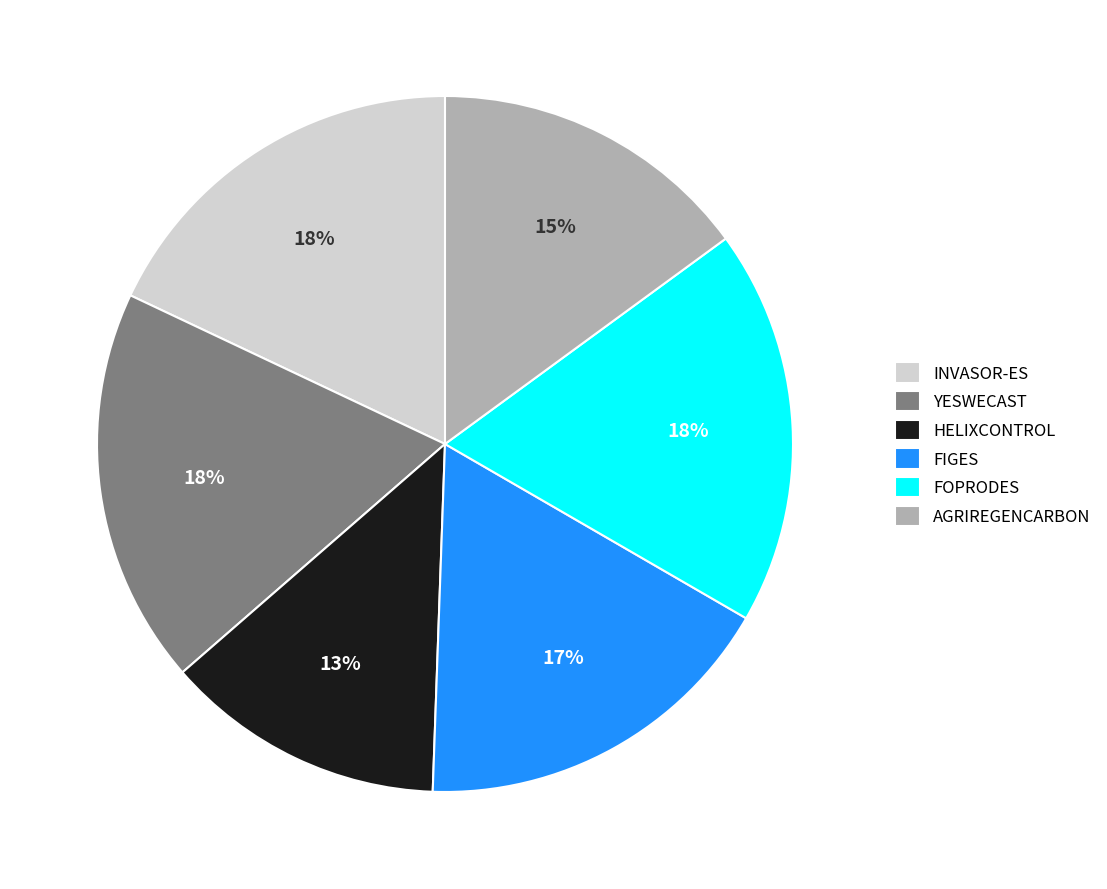

What is the ratio of the value at FOPRODES to the value at HELIXCONTROL?

1.4